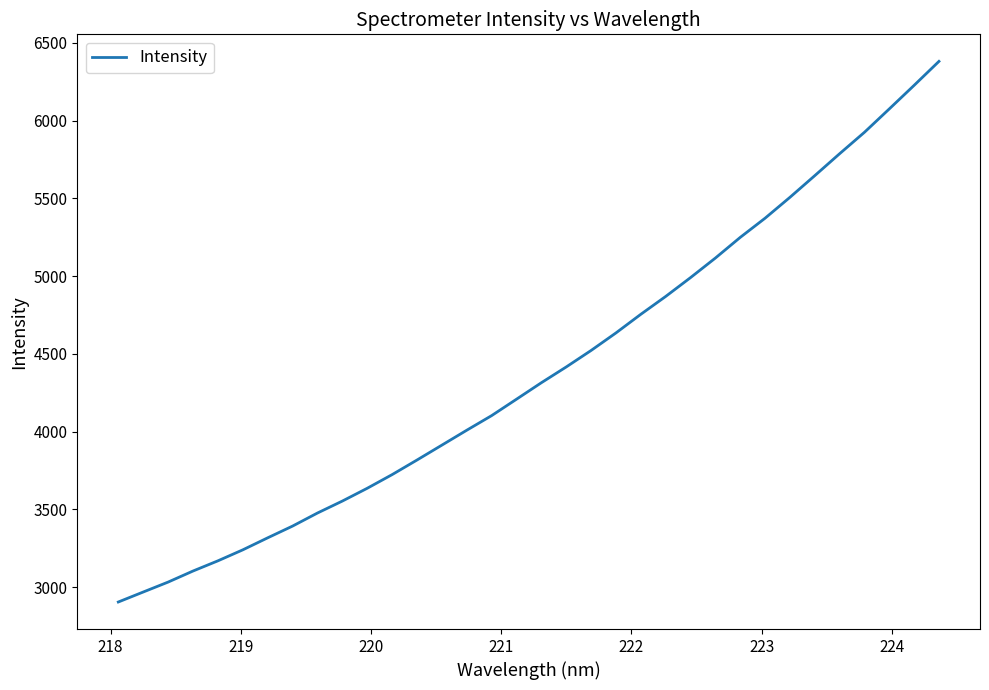

What is the minimum value shown in the chart?

2904.5